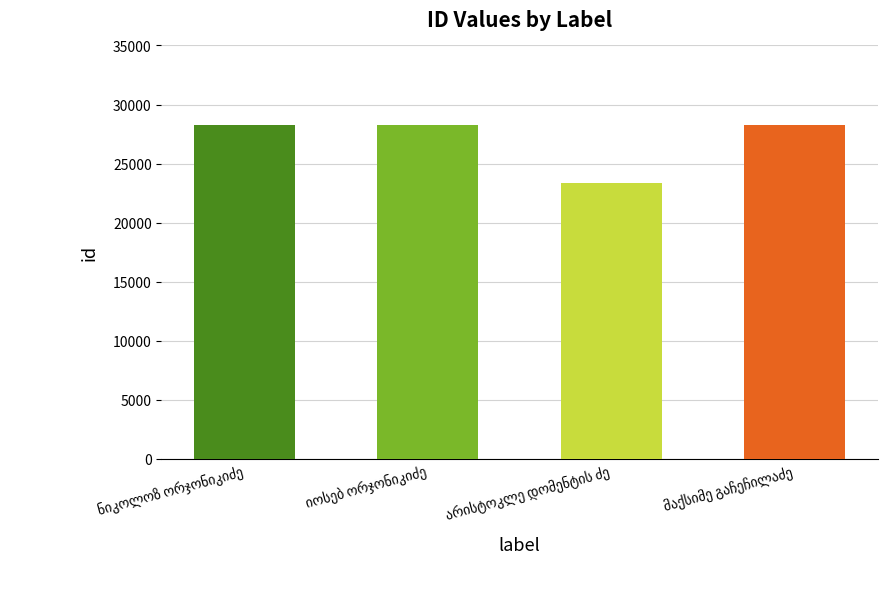

What is the difference between the maximum and minimum values?

4898